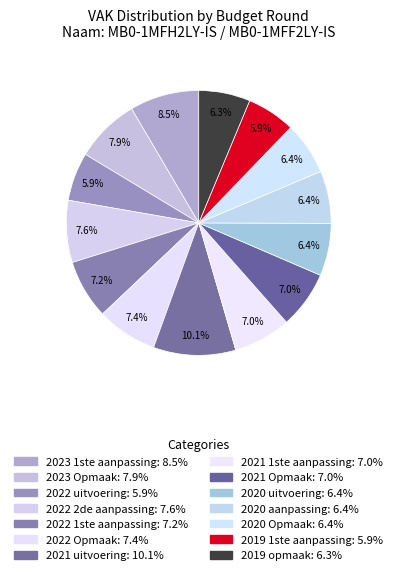

What percentage is the 2020 uitvoering slice, to the nearest percent?

6%